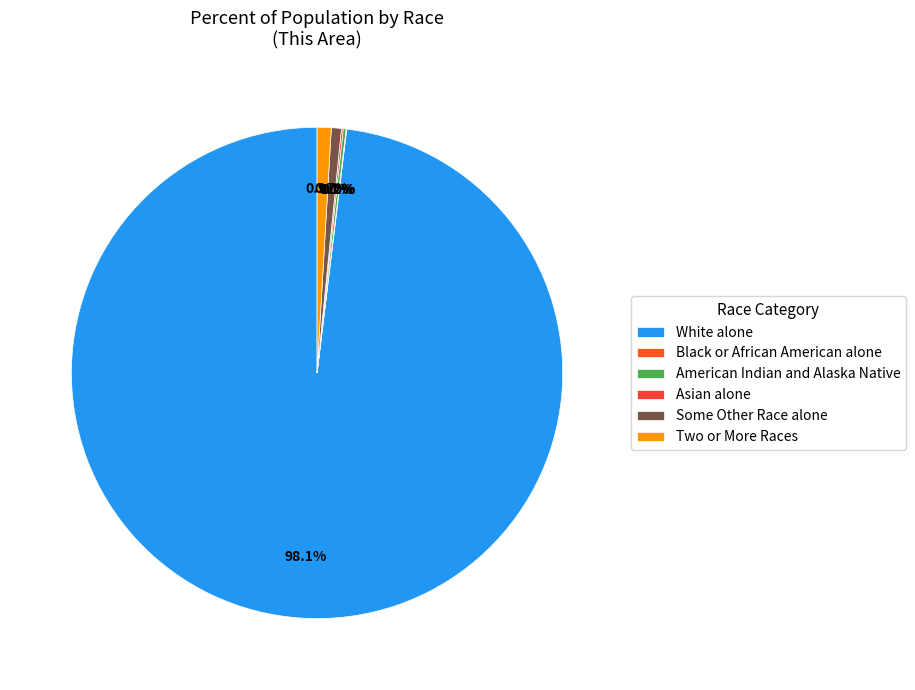

What is the total percentage of White alone and American Indian and Alaska Native?

98.3%